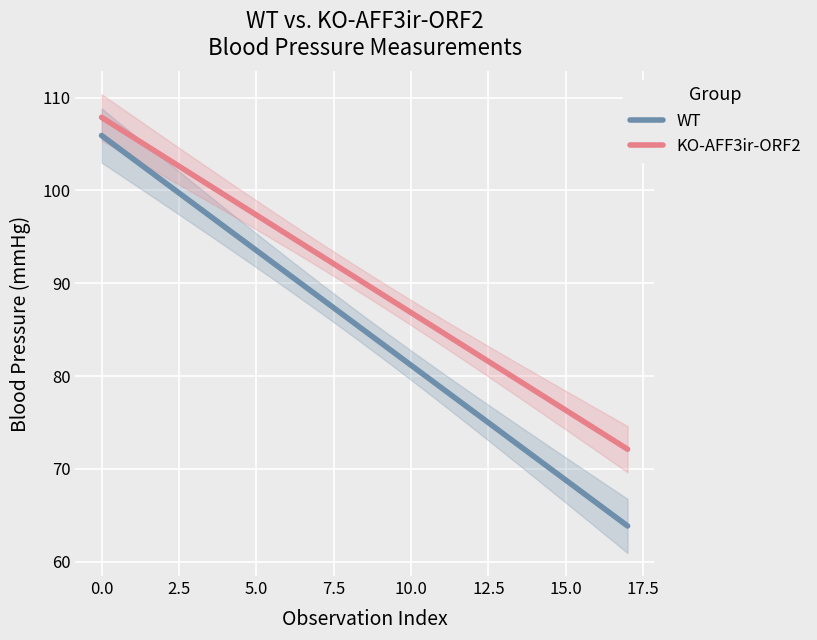

What are all the series names shown in the legend?

WT, KO-AFF3ir-ORF2